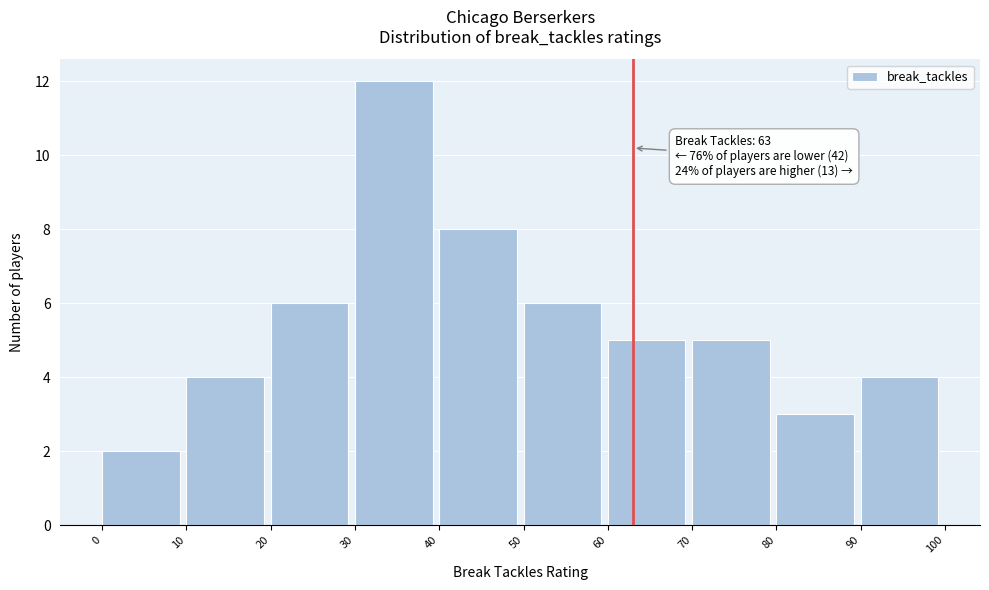

Over which range of the x-axis is the bar tallest?

30 to 40